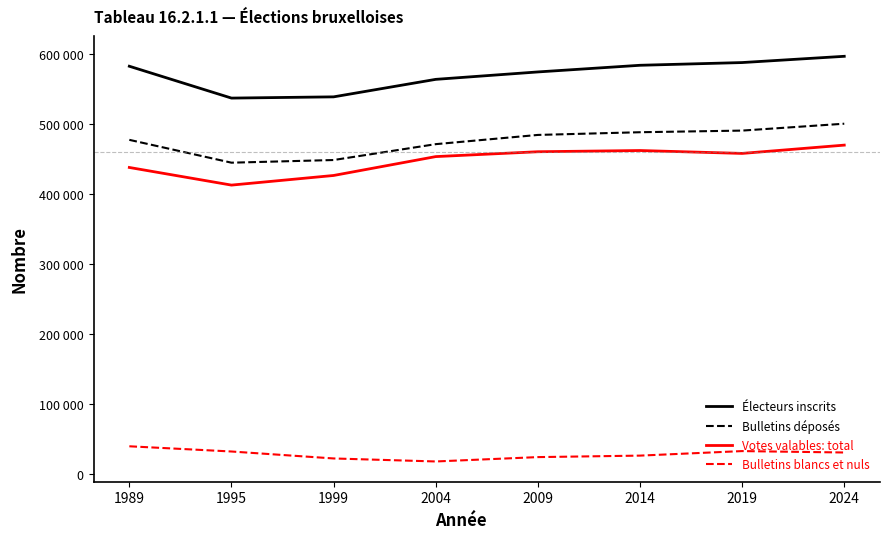

True or false: Bulletins blancs et nuls and Électeurs inscrits cross at least once.

False